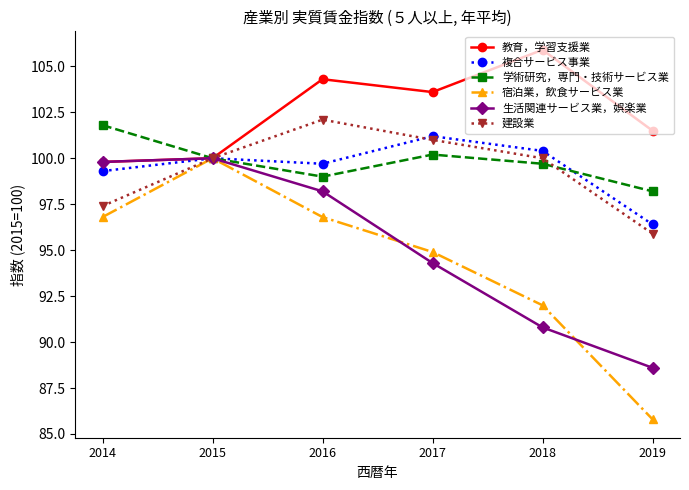

What are all the series names shown in the legend?

教育，学習支援業, 複合サービス事業, 学術研究，専門・技術サービス業, 宿泊業，飲食サービス業, 生活関連サービス業，娯楽業, 建設業